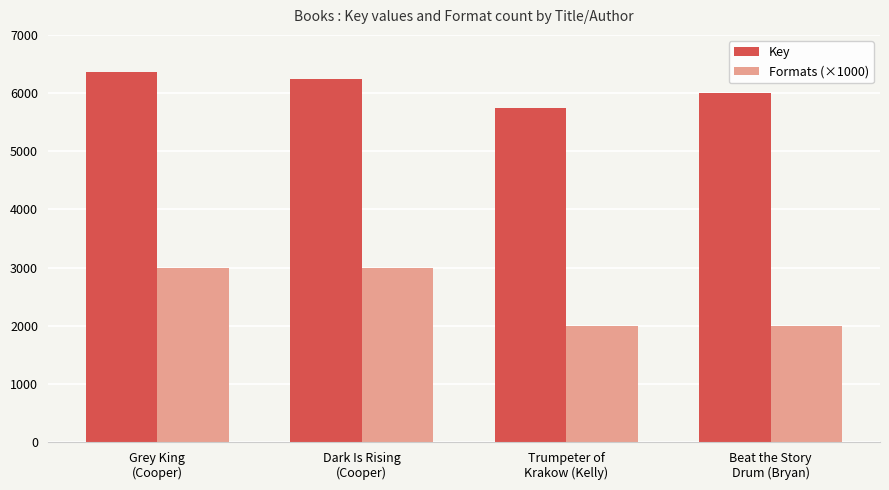

What is the sum of the Key values at Beat the Story
Drum (Bryan) and Trumpeter of
Krakow (Kelly)?

11746